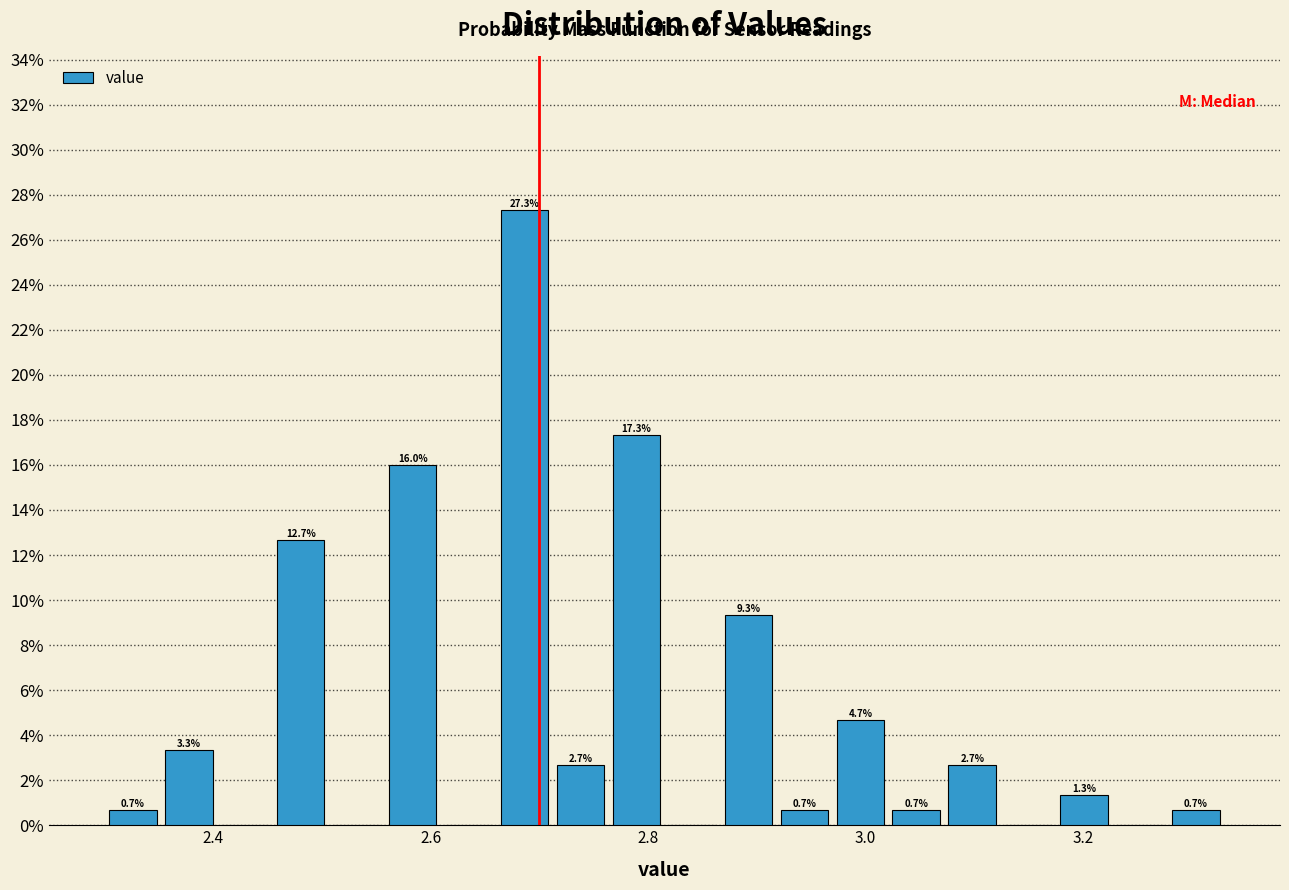

Read against the x-axis, roughly where is the centre of the tallest bar?

2.68